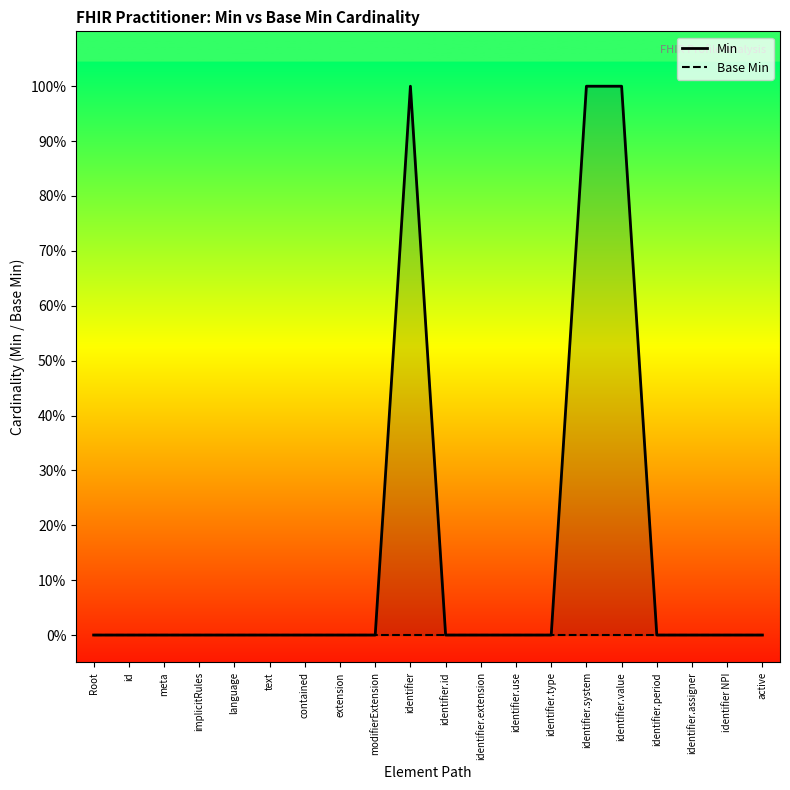

At which category does the chart reach its minimum across all series?

Root